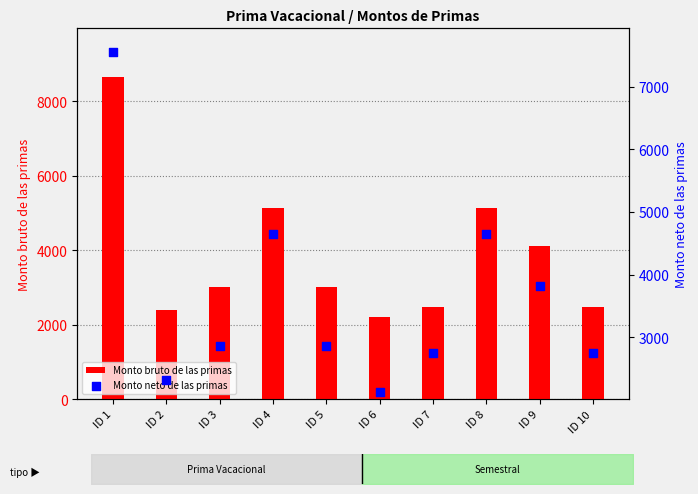

What are all the series names shown in the legend?

Monto bruto de las primas, Monto neto de las primas